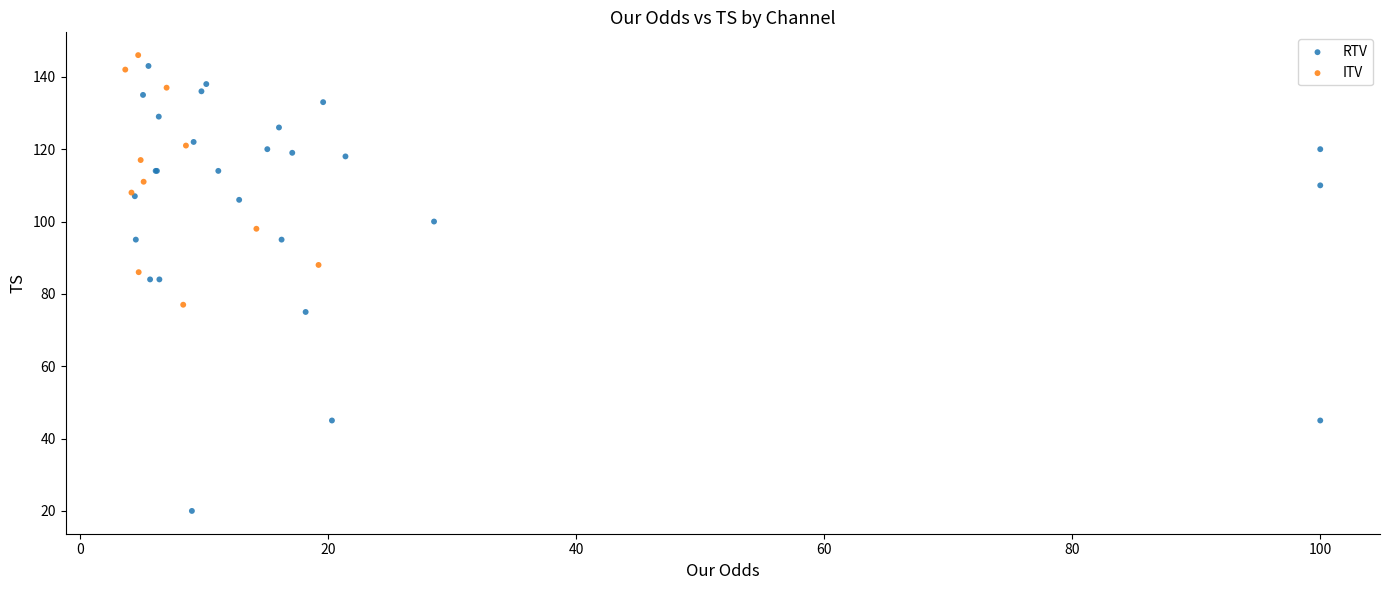

Which series reaches the minimum Y coordinate?

RTV